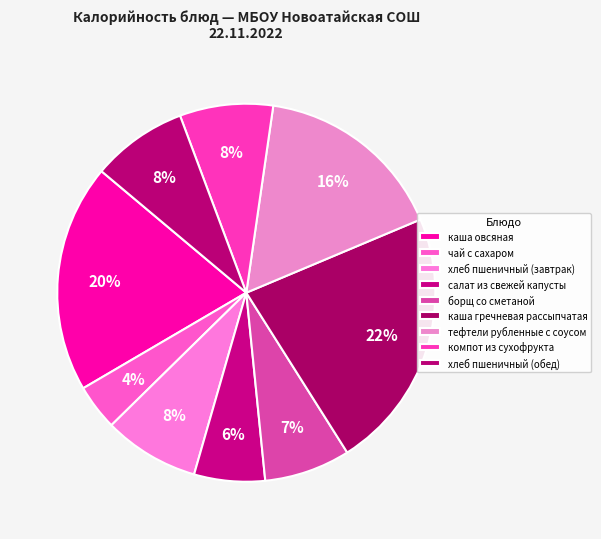

Which slice is the largest?

каша гречневая рассыпчатая